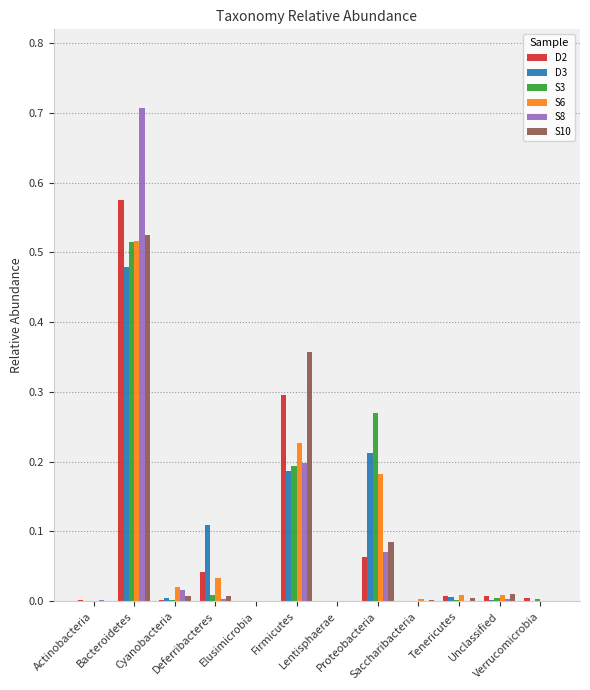

List the series in order of their peak value, highest first.

S8, D2, S10, S6, S3, D3